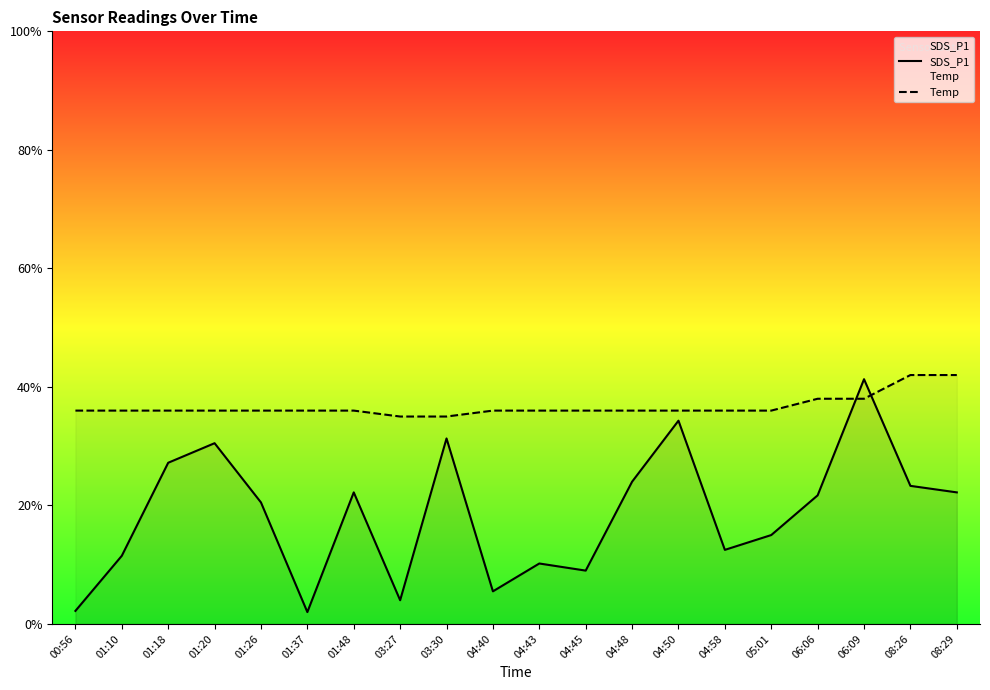

Reading right to left, list all the values displayed in this chart.

SDS_P1: 08:29=2.2	08:26=2.3	06:09=4.1	06:06=2.2	05:01=1.5	04:58=1.2	04:50=3.4	04:48=2.4	04:45=0.9	04:43=1.0	04:40=0.6	03:30=3.1	03:27=0.4	01:48=2.2	01:37=0.2	01:26=2.0	01:20=3.0	01:18=2.7	01:10=1.1	00:56=0.2
Temp: 08:29=4.2	08:26=4.2	06:09=3.8	06:06=3.8	05:01=3.6	04:58=3.6	04:50=3.6	04:48=3.6	04:45=3.6	04:43=3.6	04:40=3.6	03:30=3.5	03:27=3.5	01:48=3.6	01:37=3.6	01:26=3.6	01:20=3.6	01:18=3.6	01:10=3.6	00:56=3.6